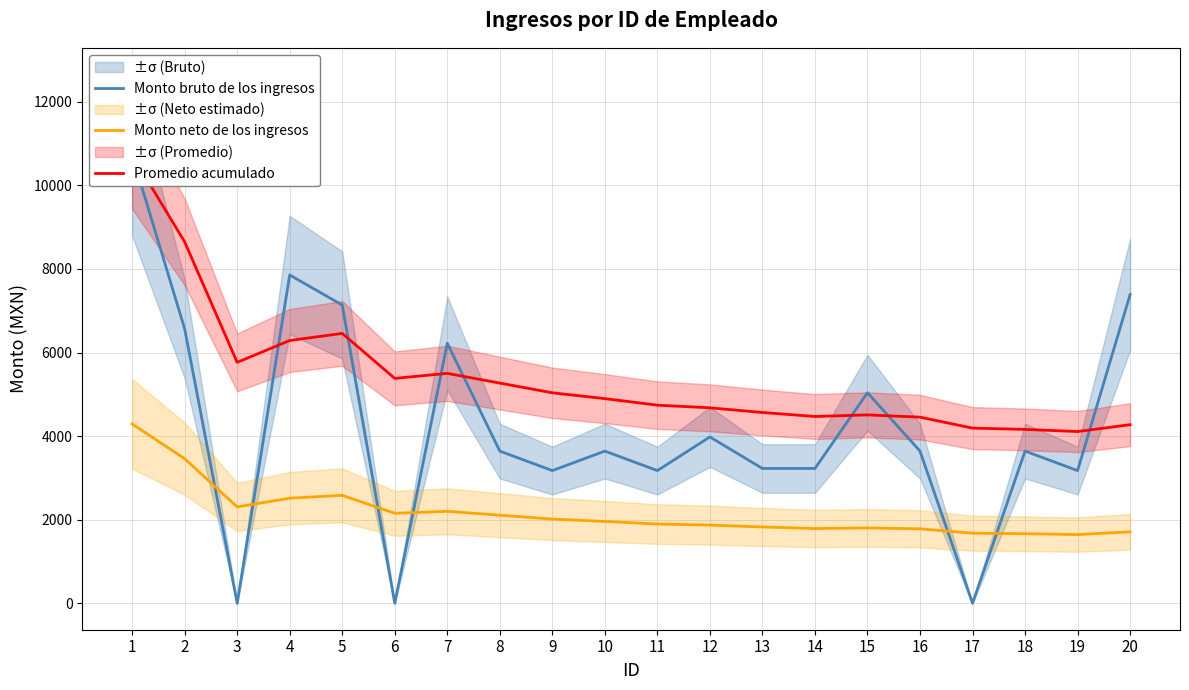

The value of Monto bruto de los ingresos at 4 is 4602.8. True or false?

False